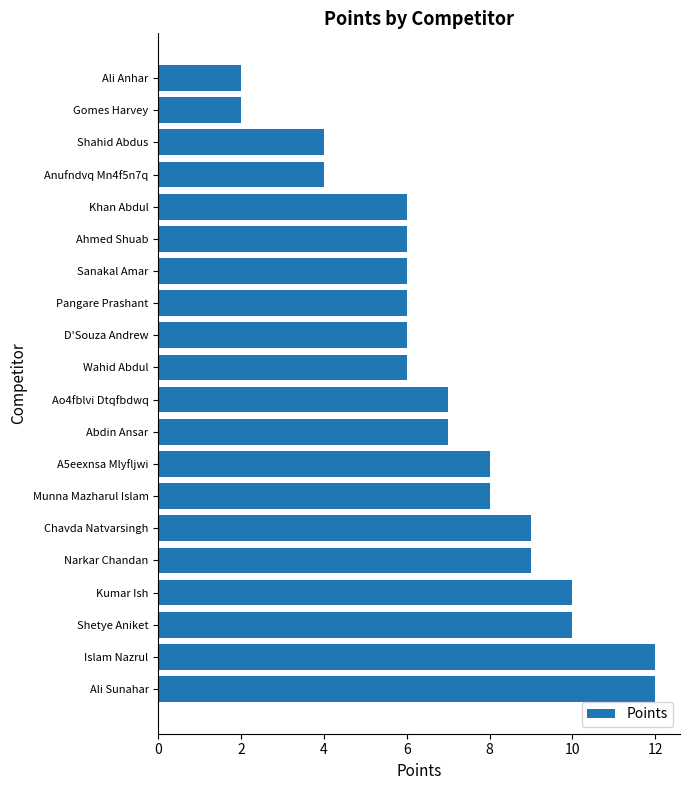

What is the greatest value displayed?

12